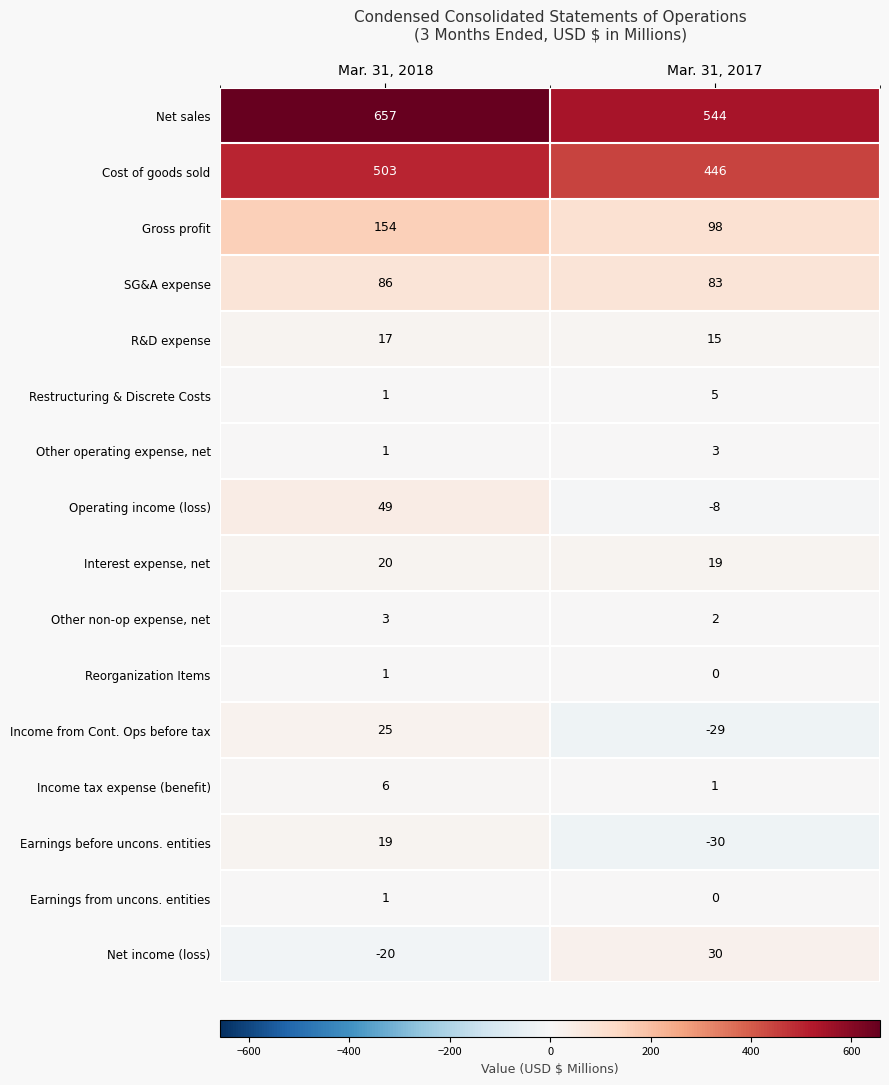

True or false: Gross profit has a value of 154 at Mar. 31, 2018.

True